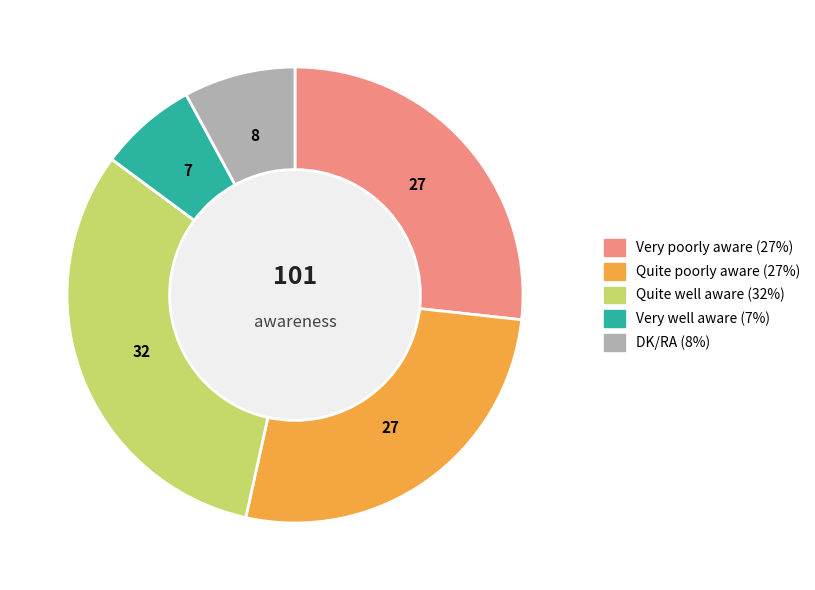

Does any single category account for the majority?

No